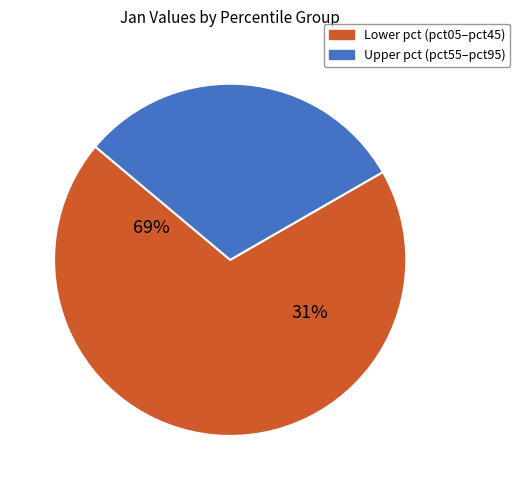

Does pct85 account for over 50% of the chart?

No